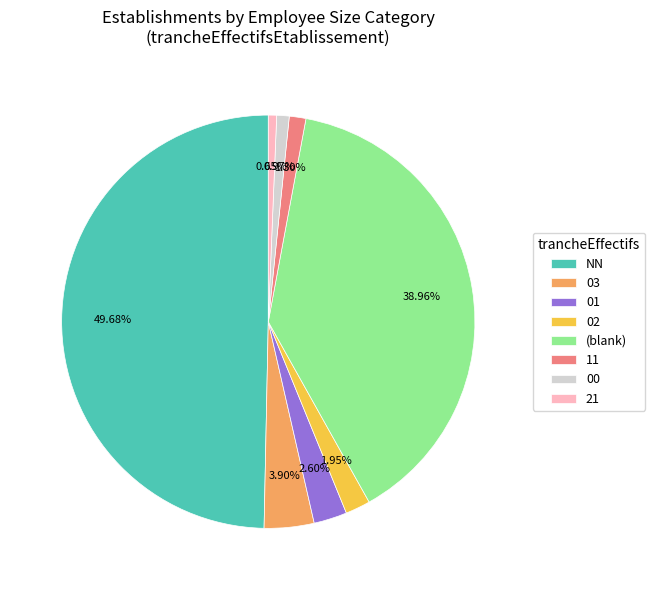

Is the sum of 00 and 02 greater than half?

No